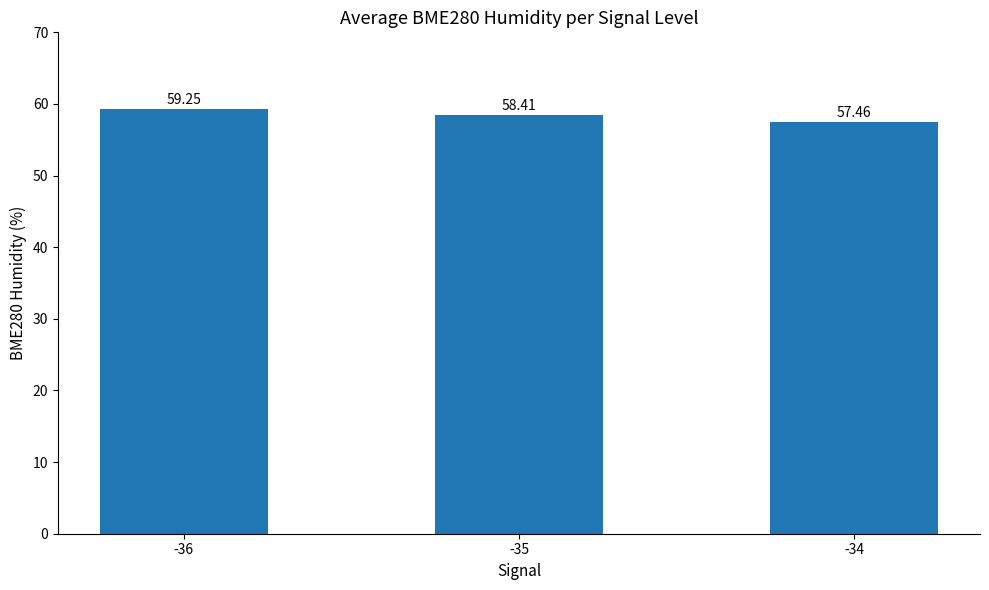

How many values exceed 58?

2